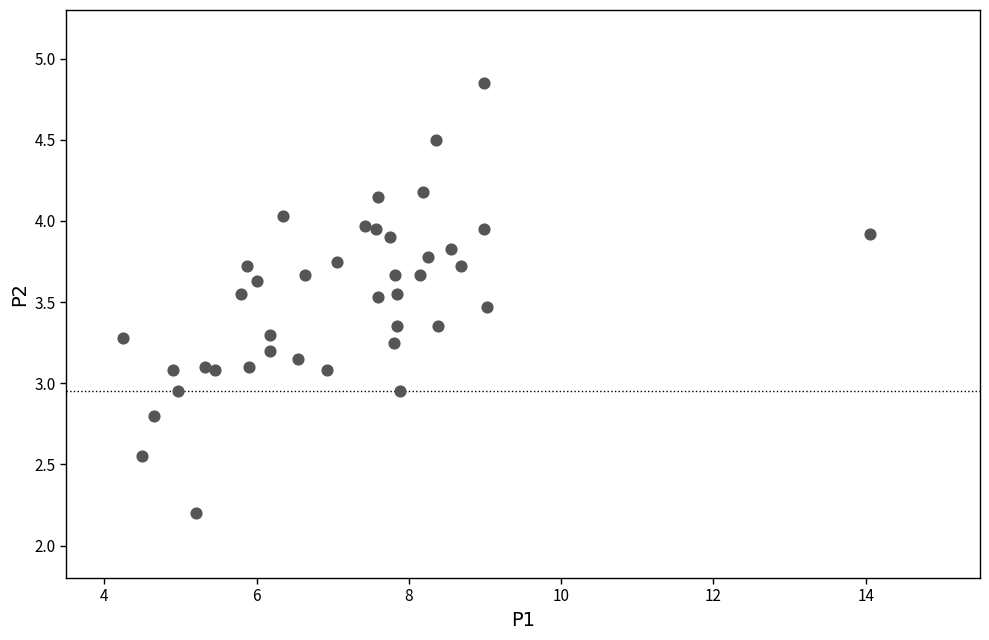

What is the range of X values (max minus min)?

9.8